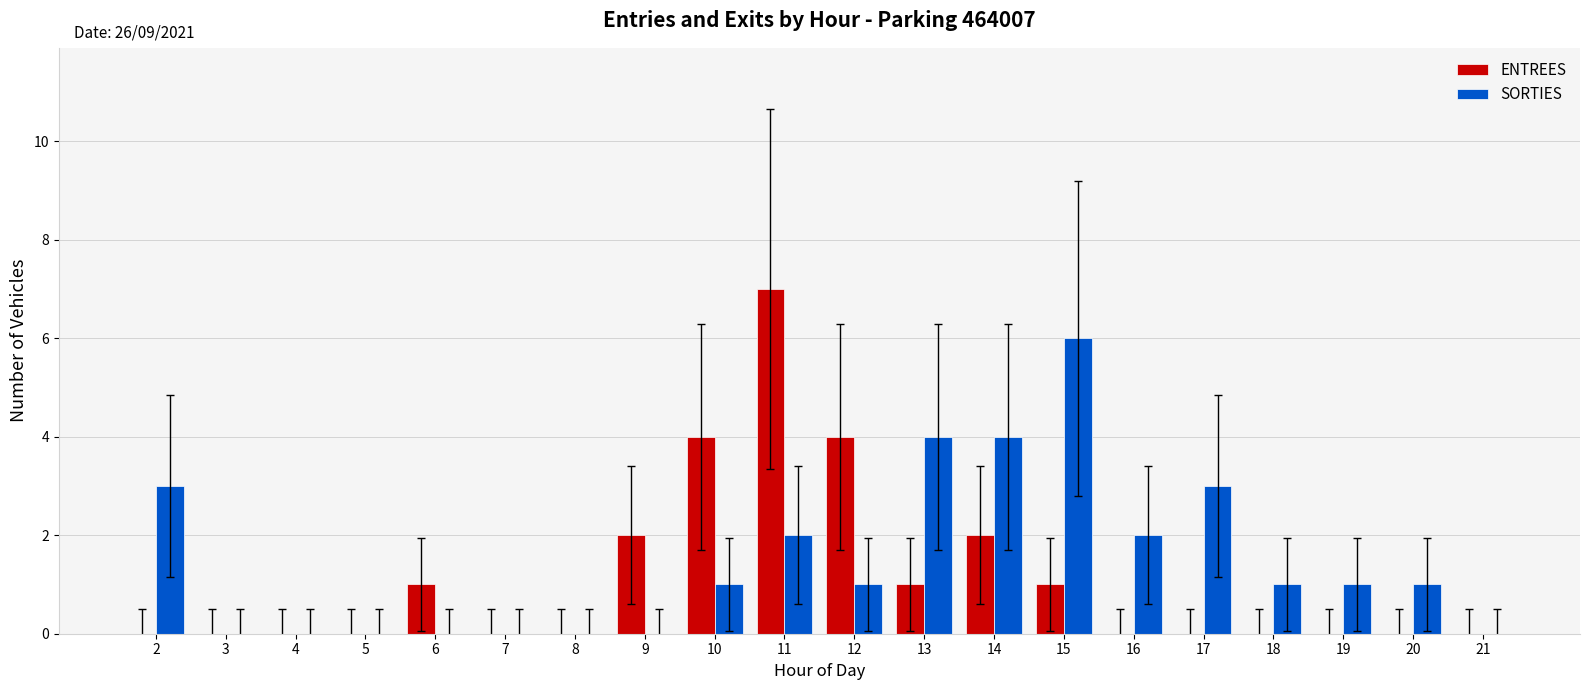

What is the highest value of the ENTREES series?

7